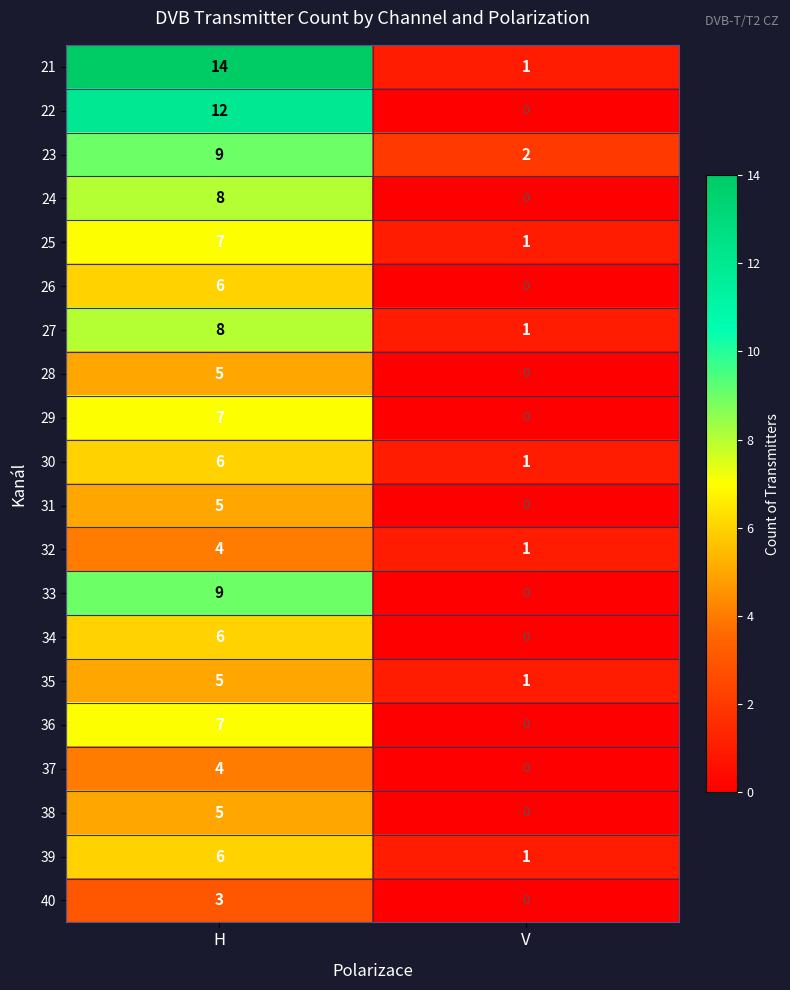

Which series has the largest range (max minus min)?

21